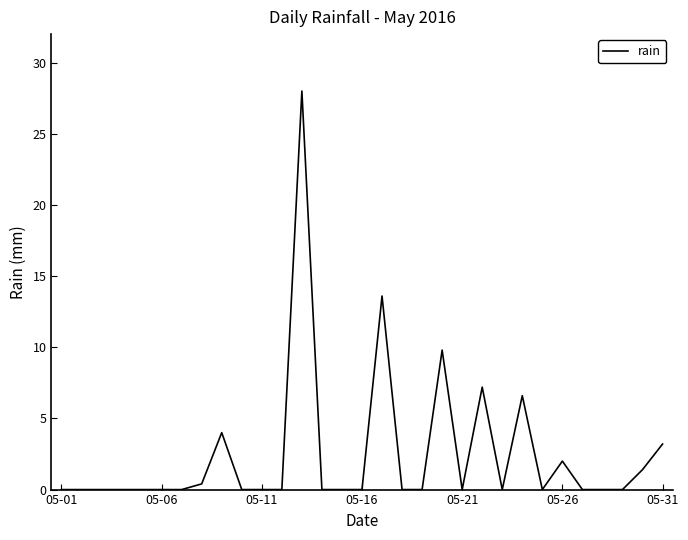

What is the greatest value displayed?

28.0